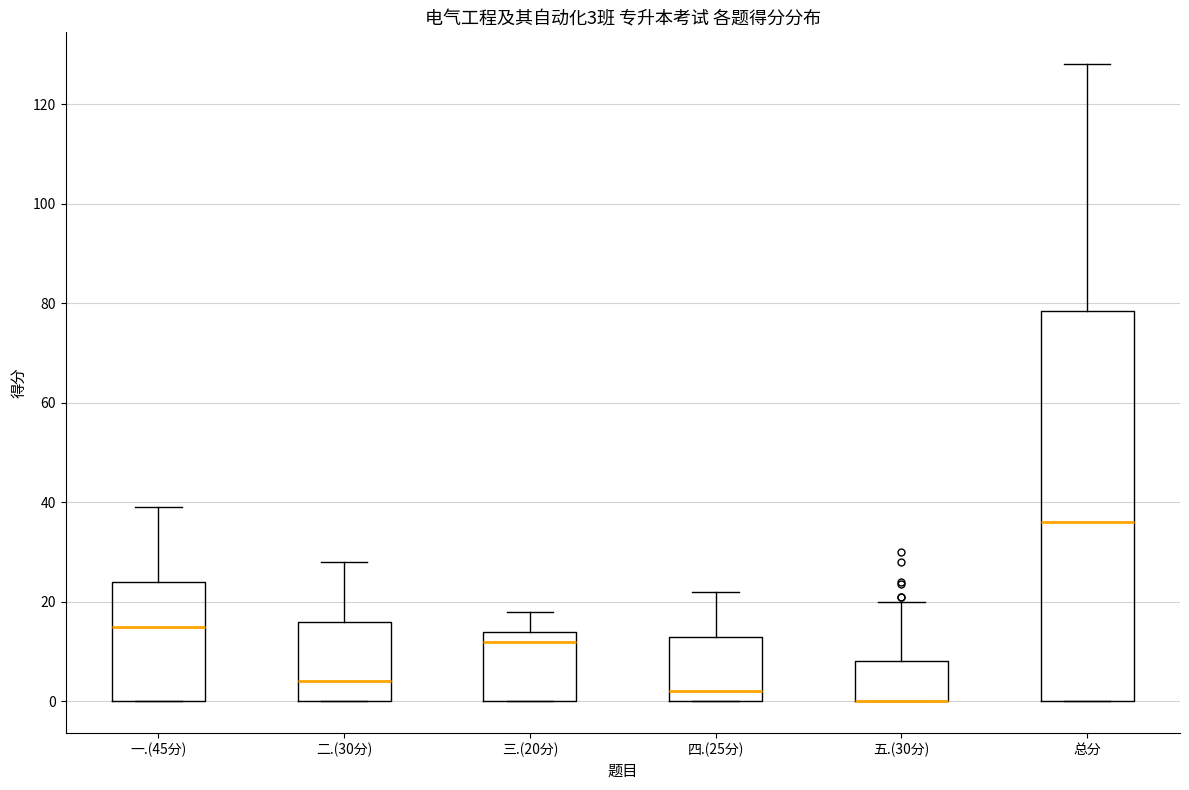

Comparing the boxes themselves (not the whiskers), which one is the tallest?

总分